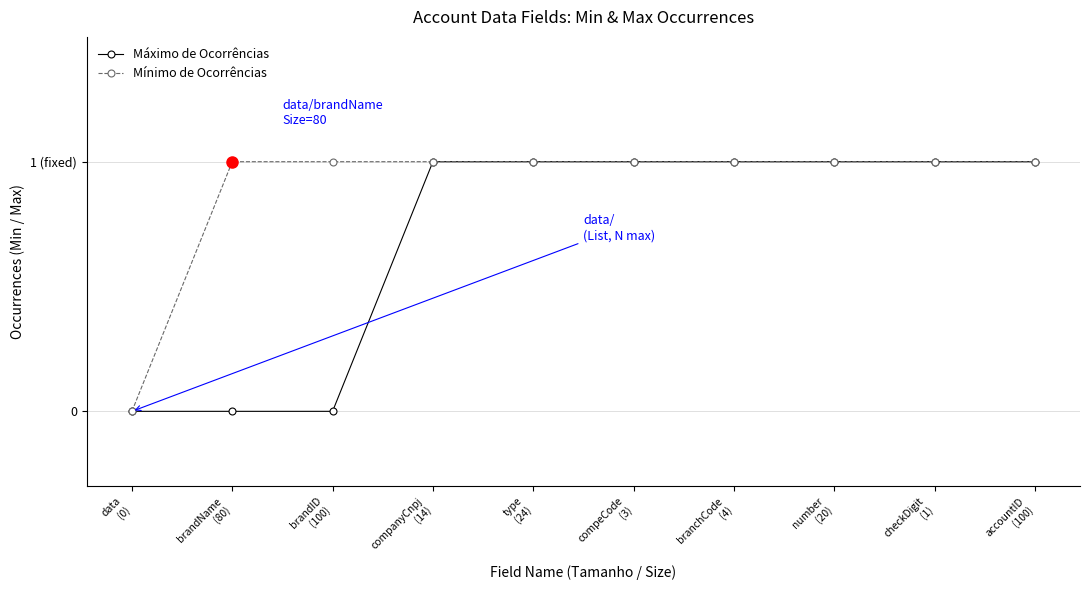

What is the greatest value displayed?

1